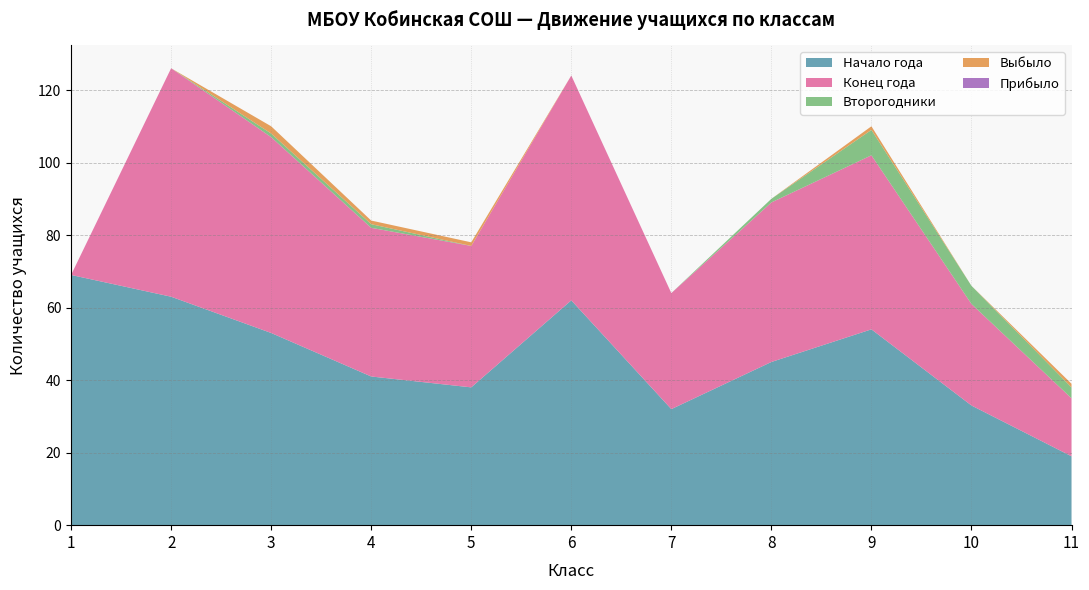

Reading left to right, list all the values displayed in this chart.

Начало года: 69	63	53	41	38	62	32	45	54	33	19
Конец года: 0	63	54	41	39	62	32	44	48	28	16
Второгодники: 0	0	1	1	0	0	0	1	7	5	3
Выбыло: 0	0	2	1	1	0	0	0	1	0	1
Прибыло: 0	0	0	0	0	0	0	0	0	0	0